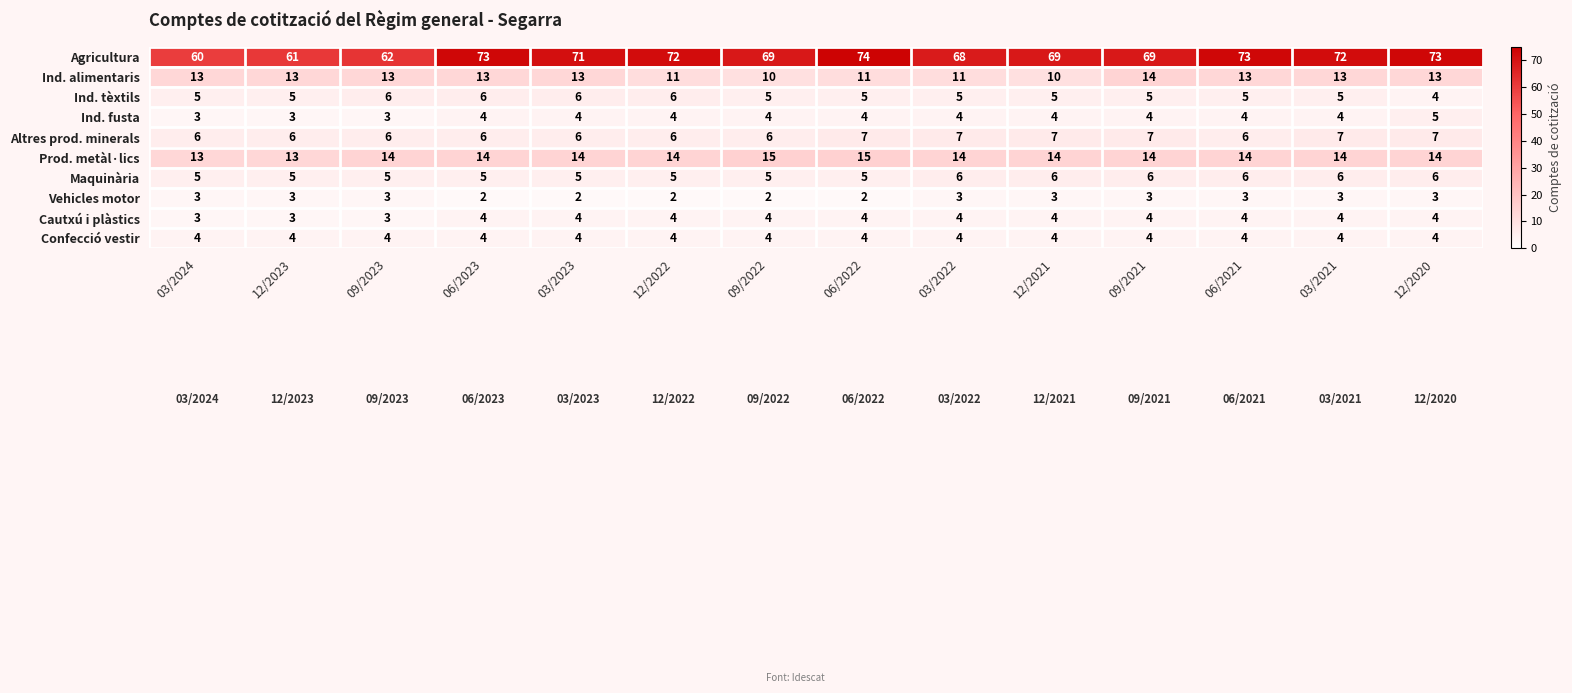

What is the difference between the highest and lowest values at 03/2021?

69